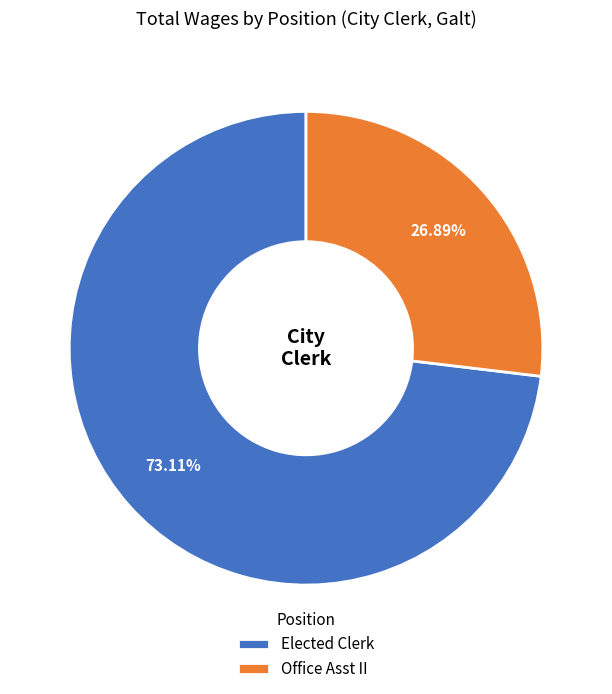

Which has a higher value, Elected Clerk or Office Asst II?

Elected Clerk